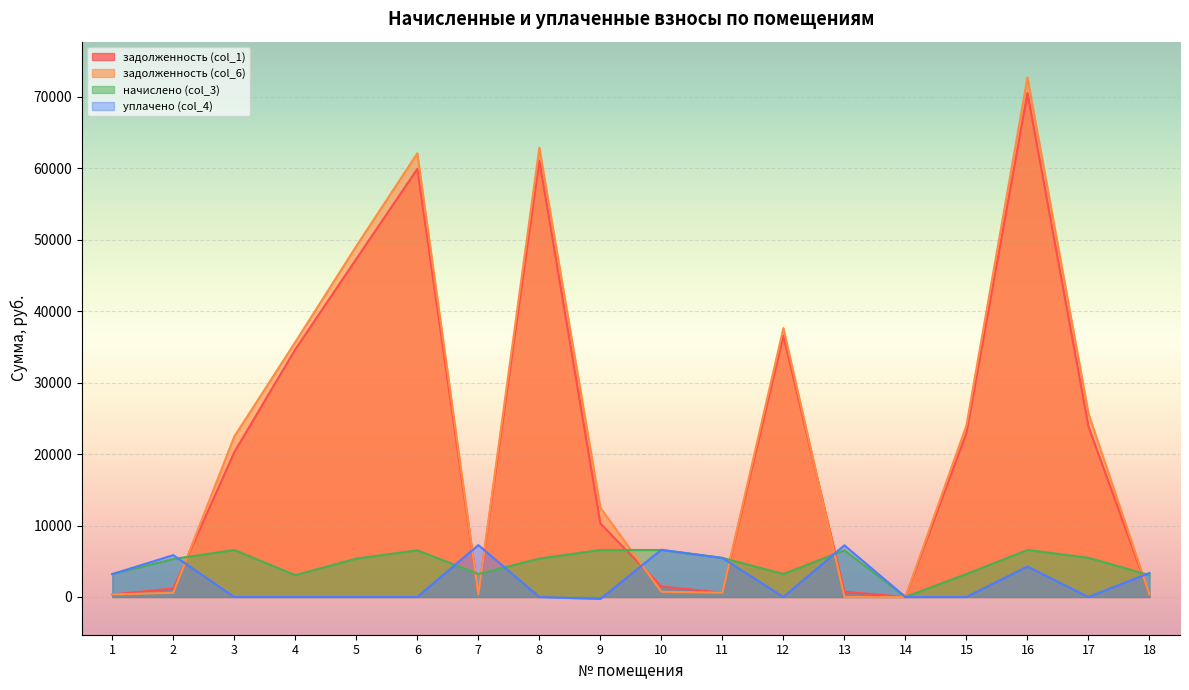

Which series has the largest total across all categories?

задолженность (col_6)